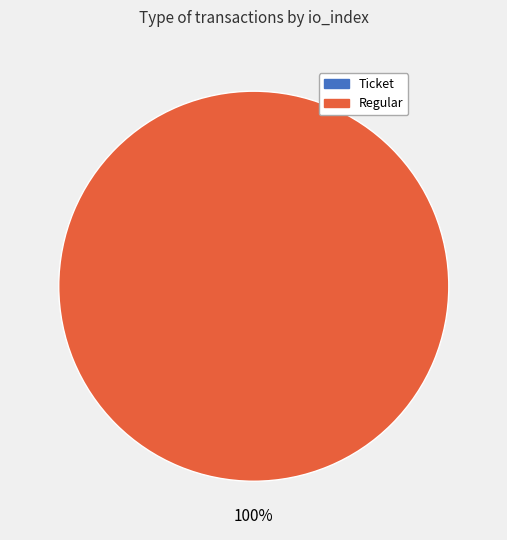

To the nearest percent, what is the difference between the largest and smallest slice percentages?

100%